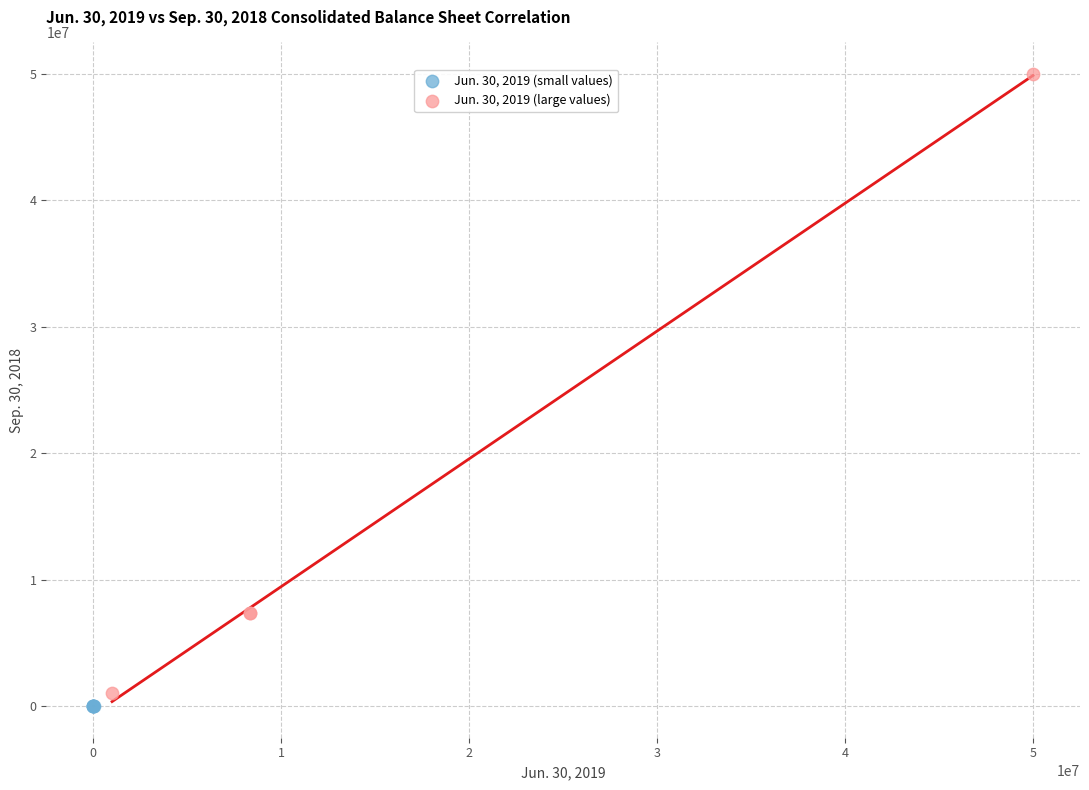

Which series reaches the minimum Y coordinate?

Jun. 30, 2019 (small values)